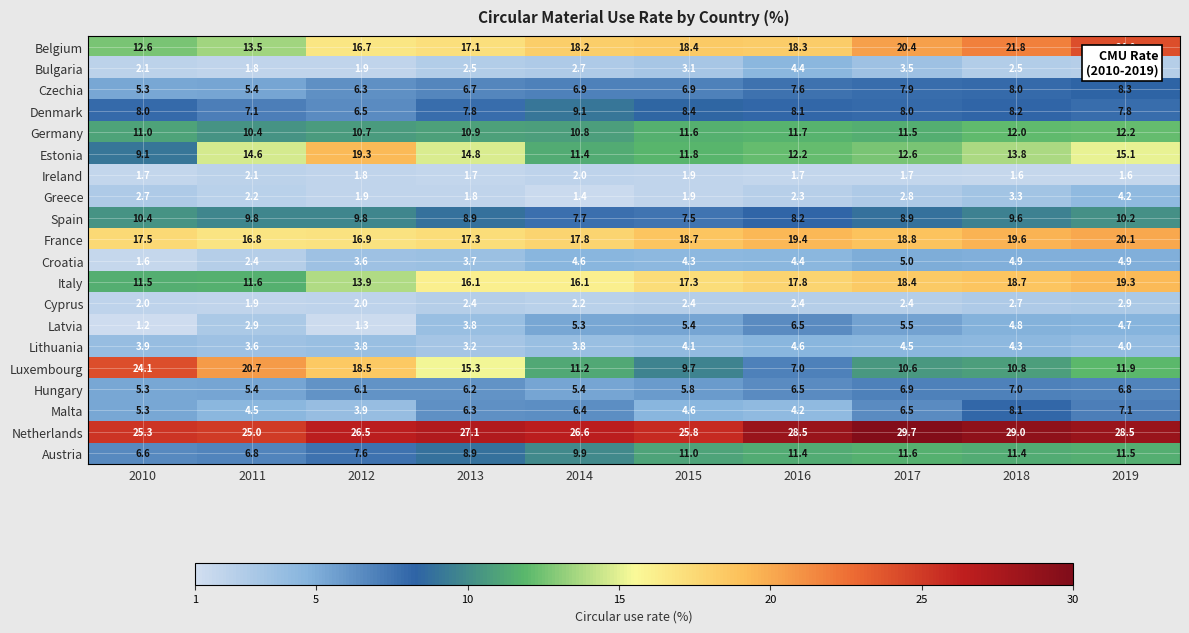

At which category does the chart reach its minimum across all series?

2010